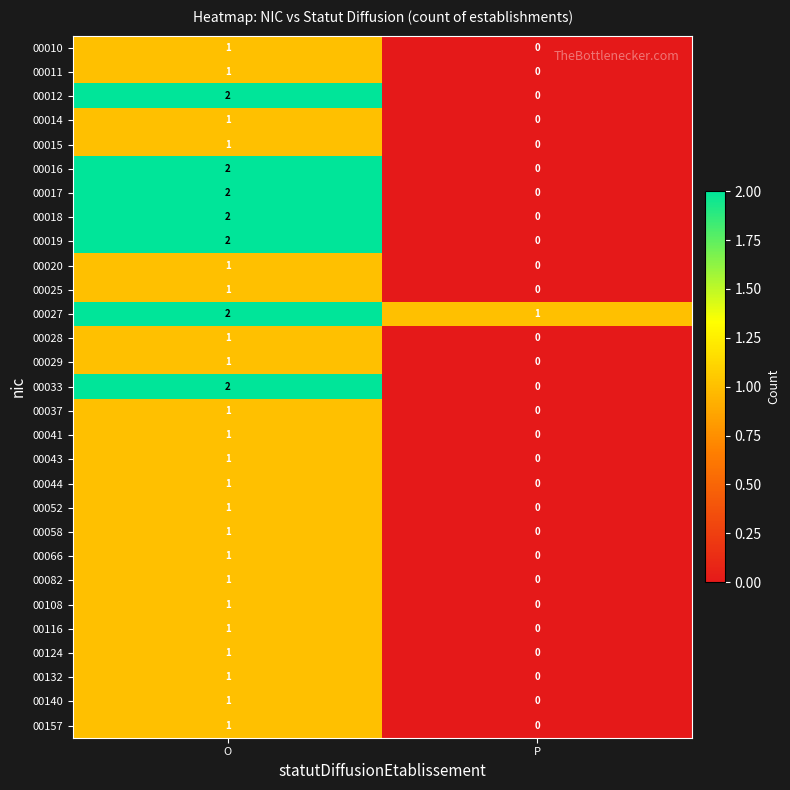

The value of 00041 at O is 1. True or false?

True